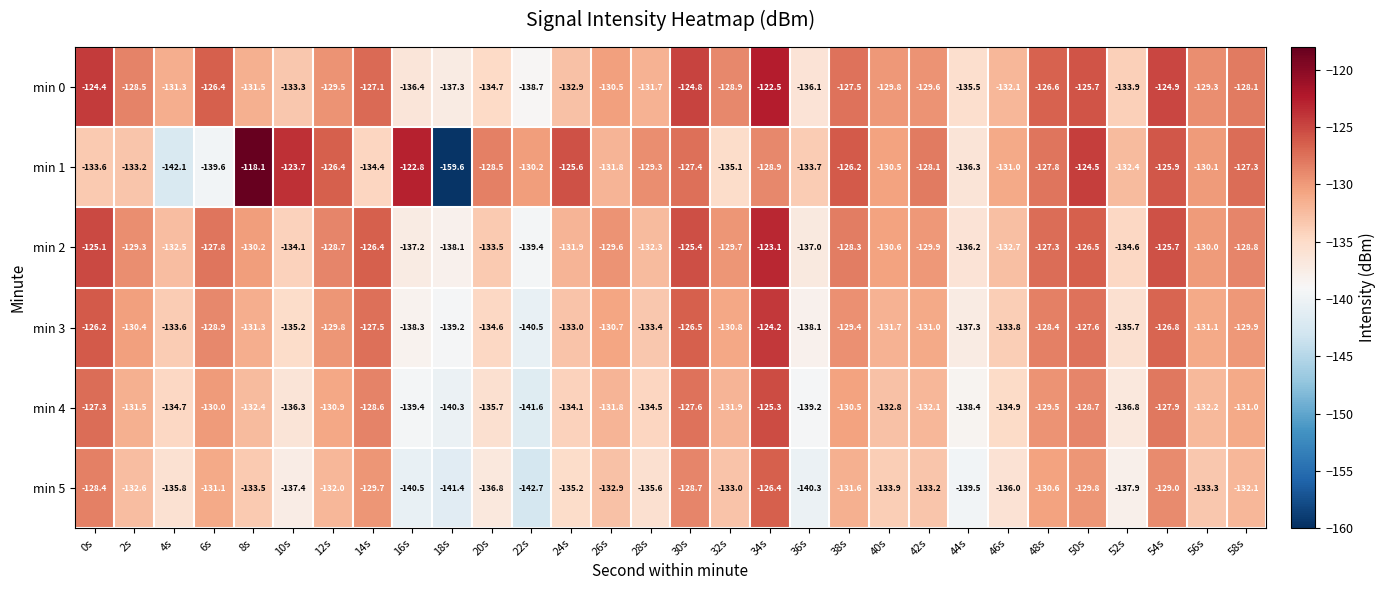

Which series changed the most between 24s and 28s?

min 1